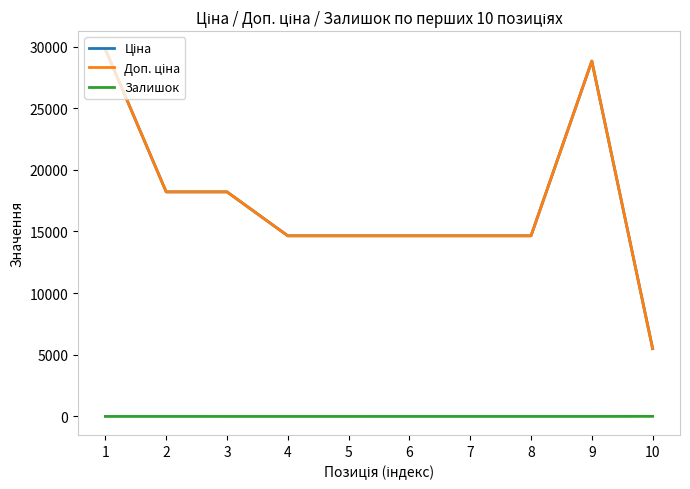

The Доп. ціна series shows 14649.6 at 7. True or false?

True